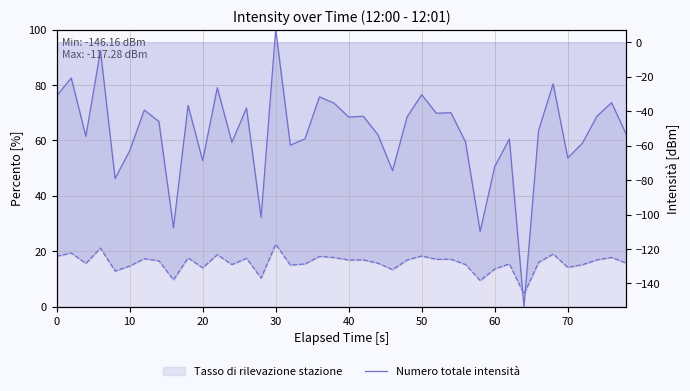

What is the difference between the second highest and minimum values in the Intensità normalizzata series?

92.4